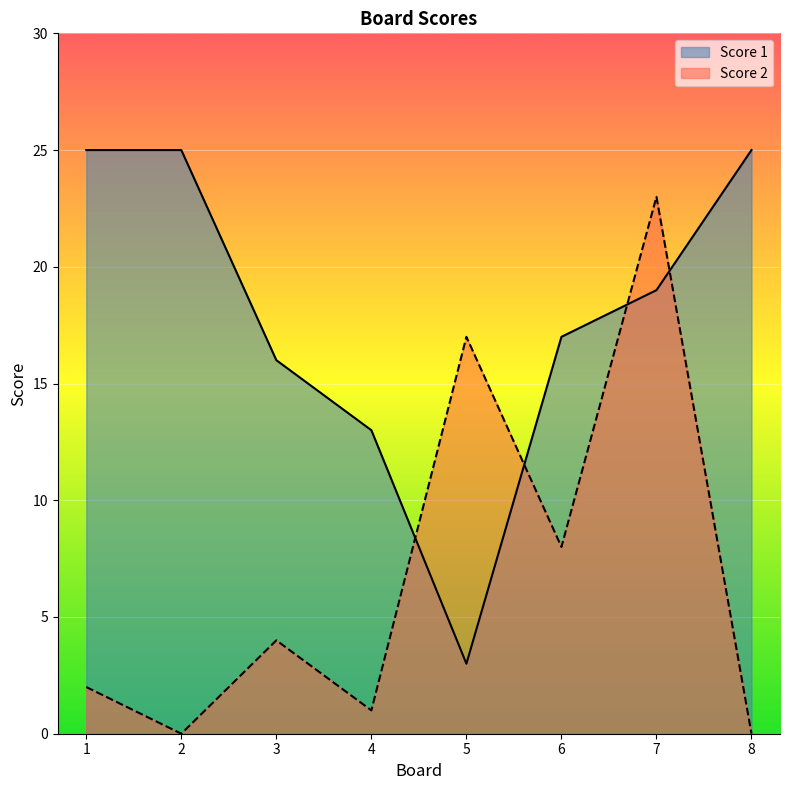

The Score 1 series shows 22 at 3. True or false?

False